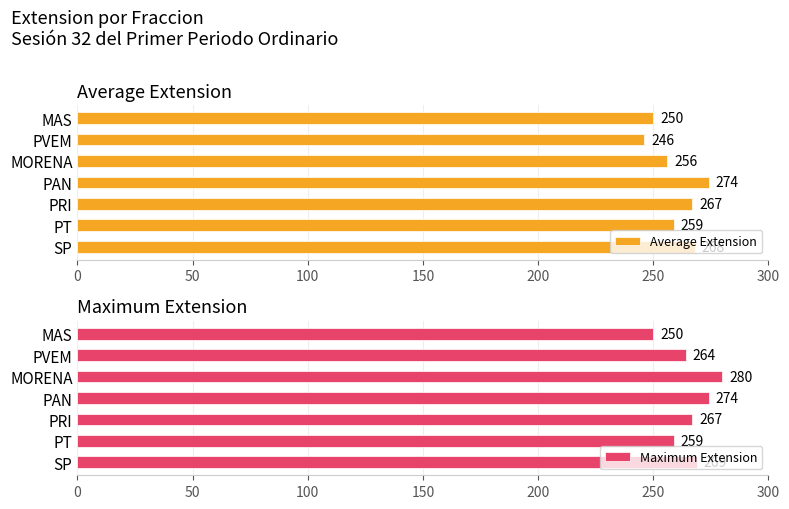

Reading left to right, extract all data points from this chart.

Average Extension: 250	246	256	274	267	259	268
Maximum Extension: 250	264	280	274	267	259	269